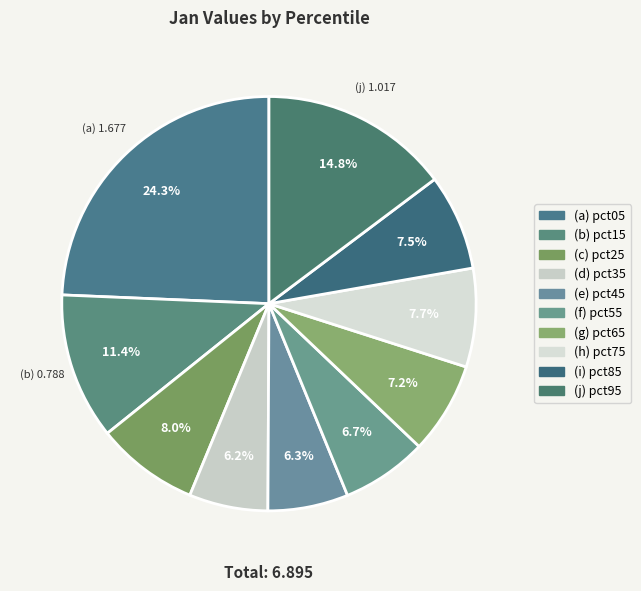

Rank the categories by value from highest to lowest.

pct05, pct95, pct15, pct25, pct75, pct85, pct65, pct55, pct45, pct35